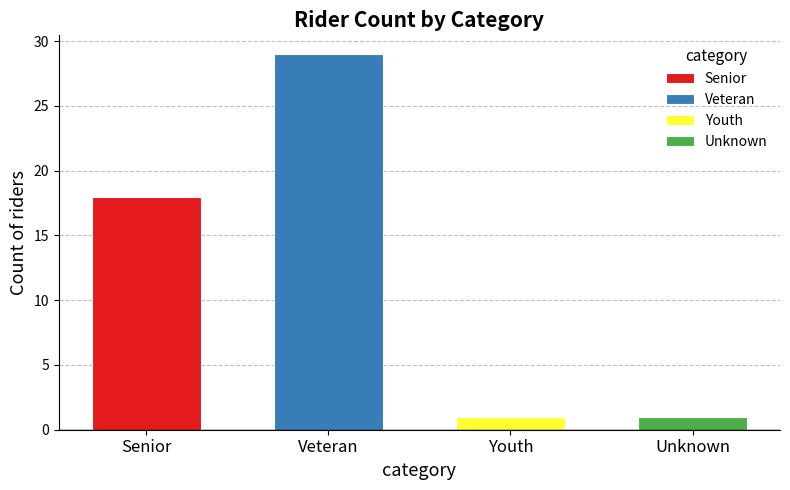

Which has a higher value, Senior or Youth?

Senior